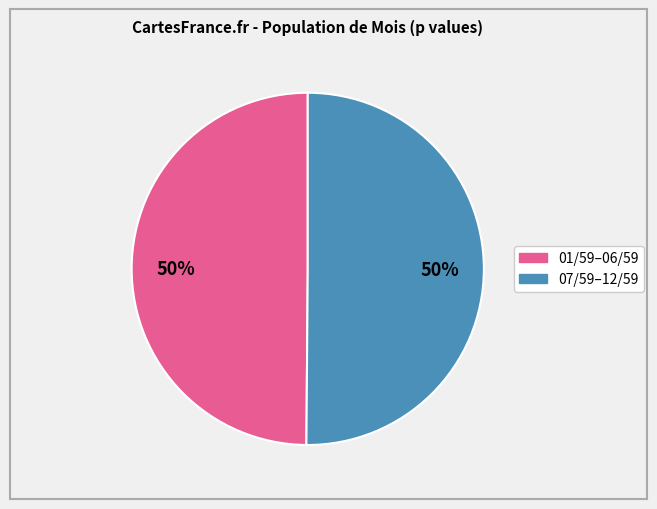

To the nearest percent, what is the average slice percentage?

50%